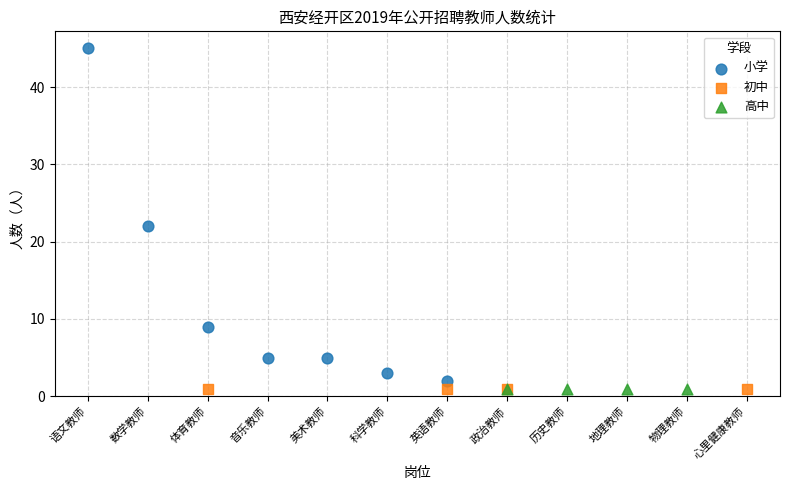

What are all the series names shown in the legend?

小学, 初中, 高中